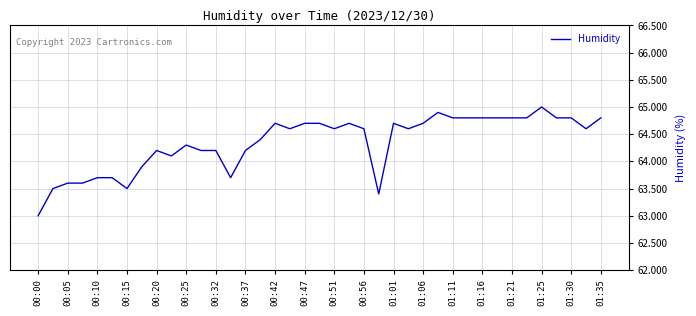

What is the greatest value displayed?

65.0